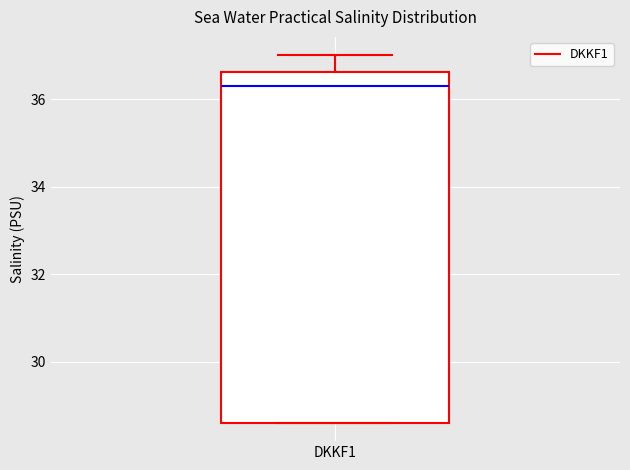

Transcribe this box plot: give where the median line is, the range the box spans, and where the two whiskers end, as read against the y-axis. The values are not printed on the chart, so give them approximately, as read against the axis.

median 36.4, box 28.6 to 36.6, whiskers 28.6 to 37.0